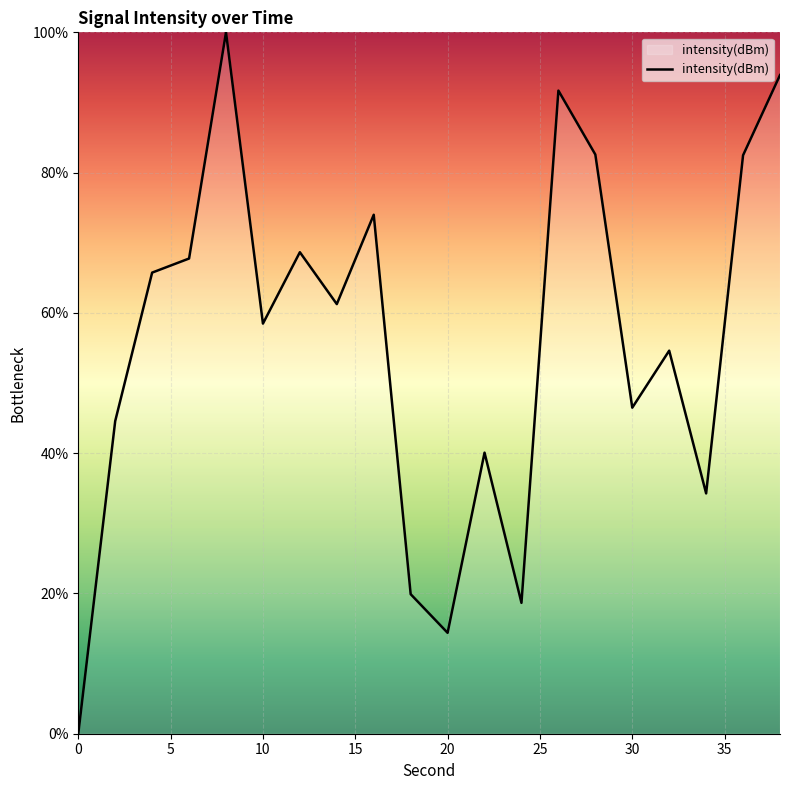

What is the greatest value displayed?

100.0